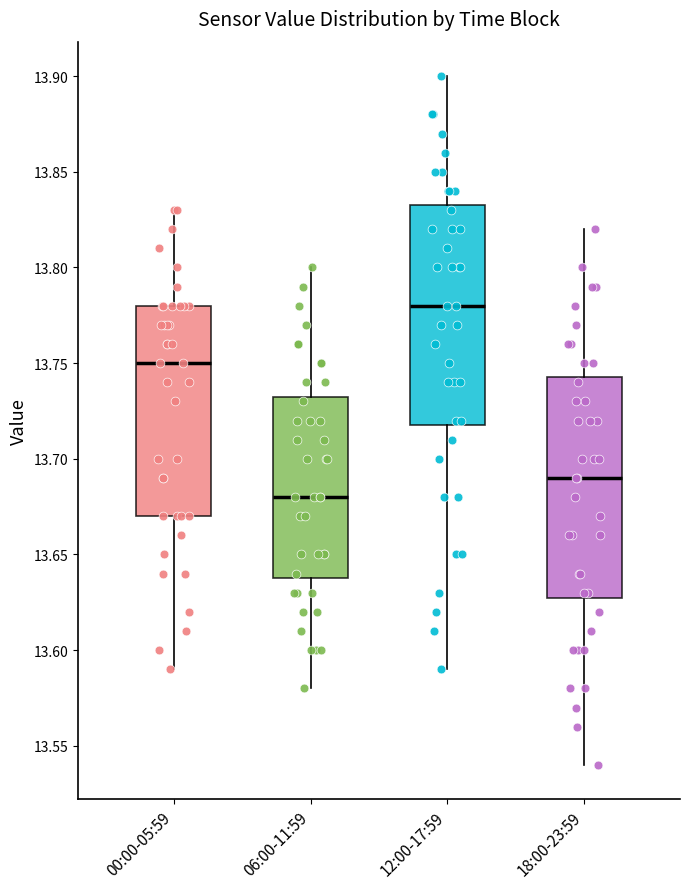

Reading left to right, read every box against the y-axis: the position of its median line, the range the box covers, and the ends of its whiskers. The values are not printed on the chart, so give them approximately, as read against the axis.

00:00-05:59: median 13.750, box 13.670 to 13.780, whiskers 13.590 to 13.830
06:00-11:59: median 13.680, box 13.640 to 13.735, whiskers 13.580 to 13.800
12:00-17:59: median 13.780, box 13.720 to 13.835, whiskers 13.590 to 13.900
18:00-23:59: median 13.690, box 13.630 to 13.745, whiskers 13.540 to 13.820